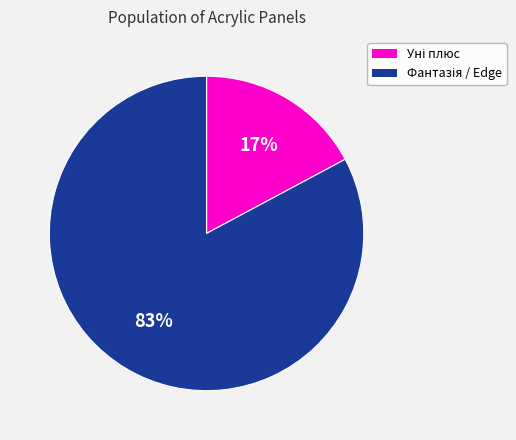

To the nearest percent, what is the difference between the largest and smallest slice percentages?

66%